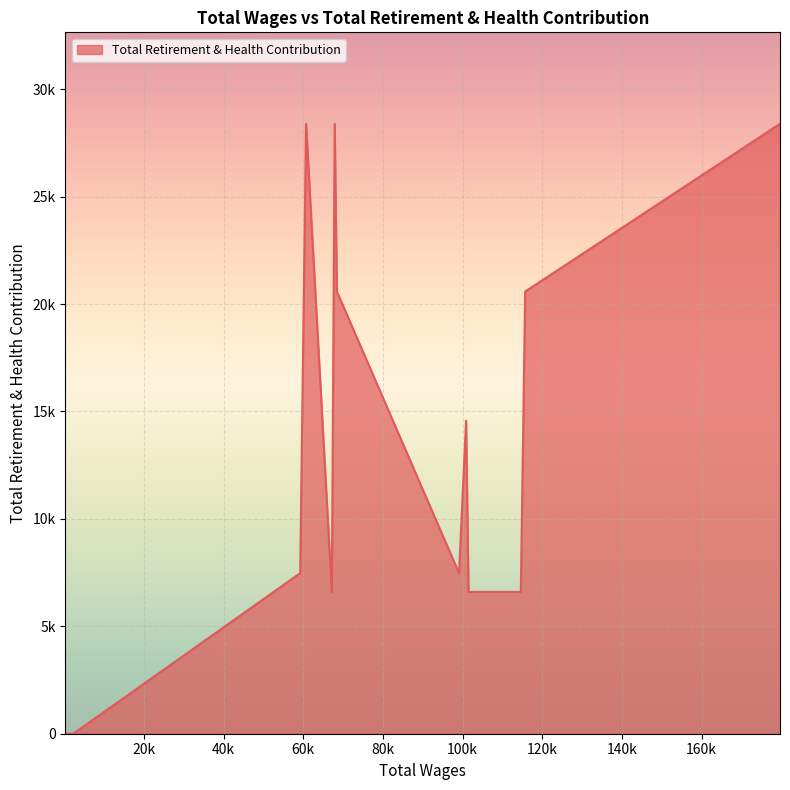

Count the values in the range 0 to 20579.

16